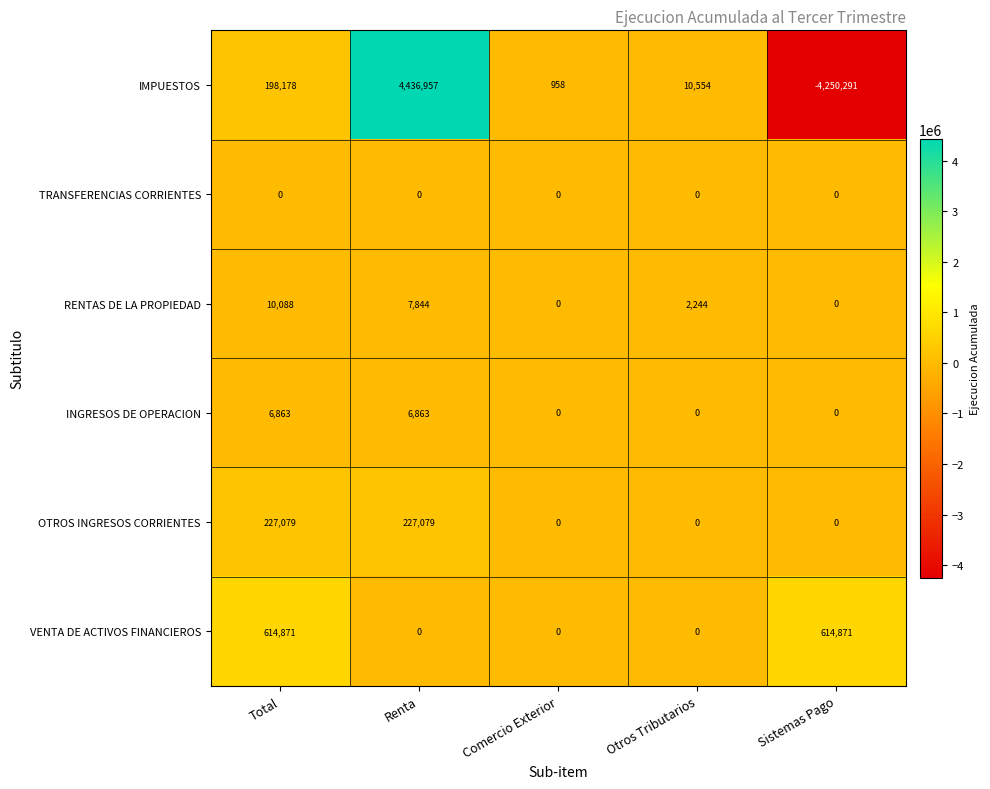

Reading left to right, what are all the values shown in this chart?

IMPUESTOS: Total=198178	Renta=4436957	Comercio Exterior=958	Otros Tributarios=10554	Sistemas Pago=-4250291
TRANSFERENCIAS CORRIENTES: Total=0	Renta=0	Comercio Exterior=0	Otros Tributarios=0	Sistemas Pago=0
RENTAS DE LA PROPIEDAD: Total=10088	Renta=7844	Comercio Exterior=0	Otros Tributarios=2244	Sistemas Pago=0
INGRESOS DE OPERACION: Total=6863	Renta=6863	Comercio Exterior=0	Otros Tributarios=0	Sistemas Pago=0
OTROS INGRESOS CORRIENTES: Total=227079	Renta=227079	Comercio Exterior=0	Otros Tributarios=0	Sistemas Pago=0
VENTA DE ACTIVOS FINANCIEROS: Total=614871	Renta=0	Comercio Exterior=0	Otros Tributarios=0	Sistemas Pago=614871